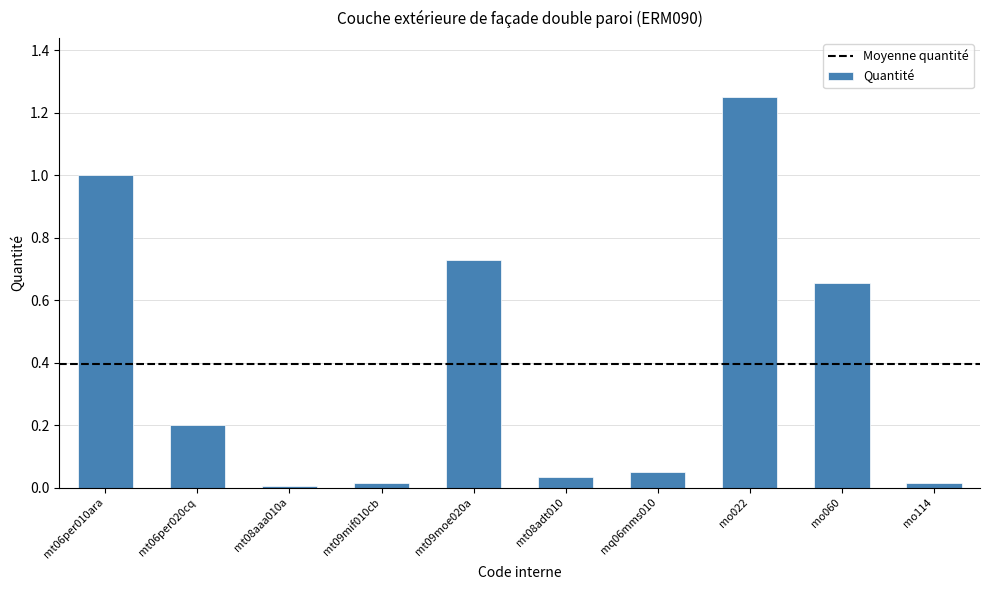

Which has a higher value, mt06per020cq or mo022?

mo022